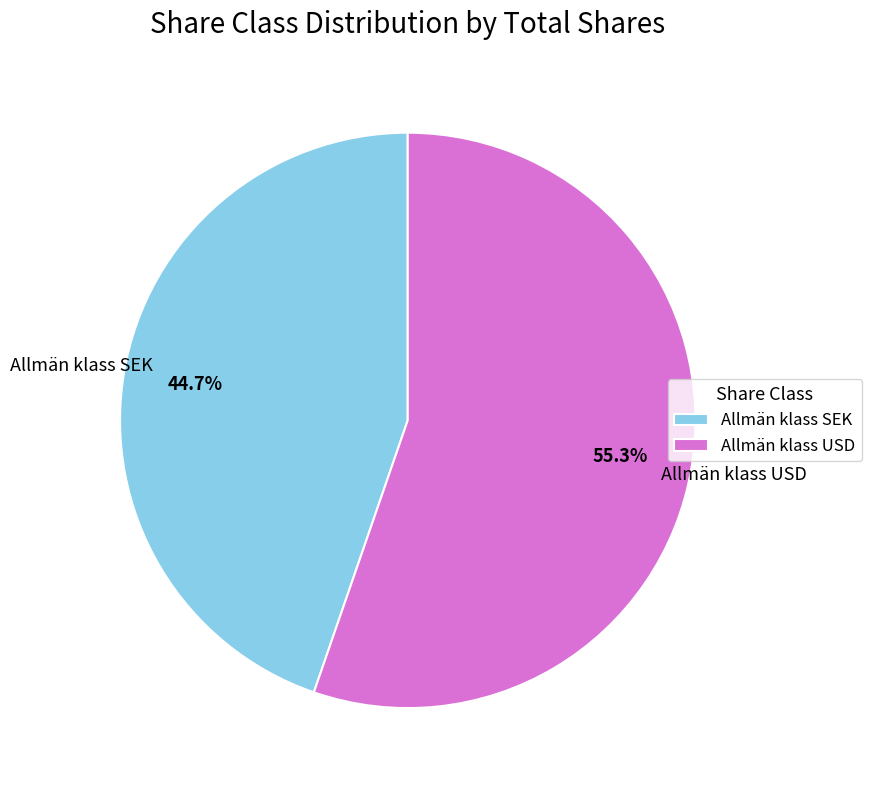

To the nearest percent, what percentage of the pie is Allmän klass USD?

55%